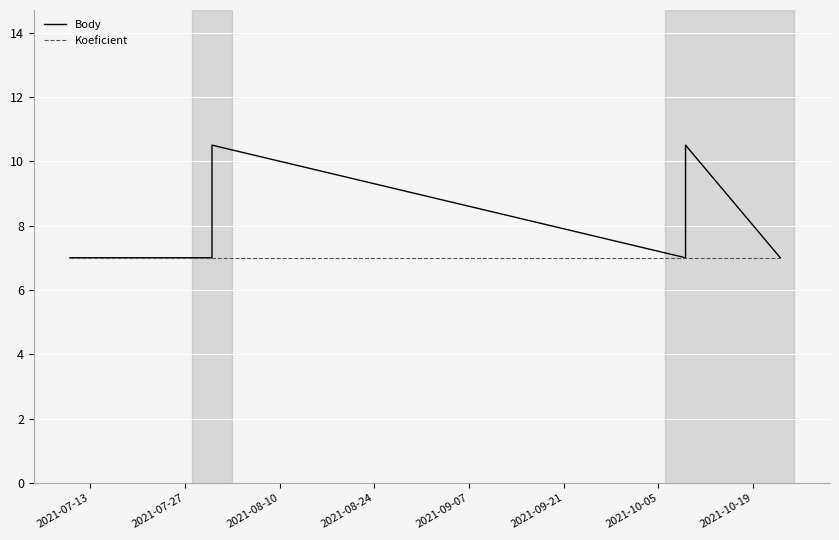

True or false: Koeficient has more than 1 interior local peaks.

False